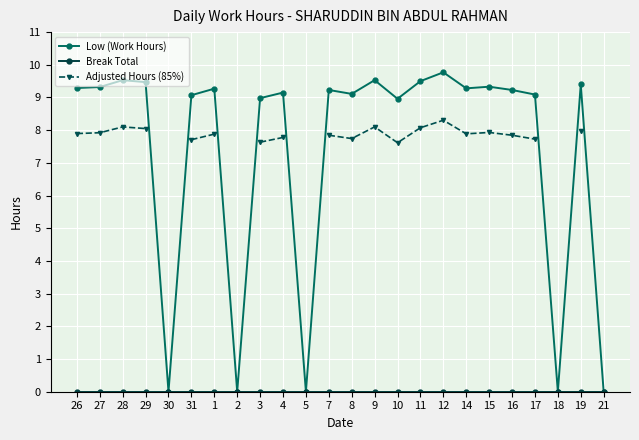

Does the chart display data point markers on the line(s)?

Yes